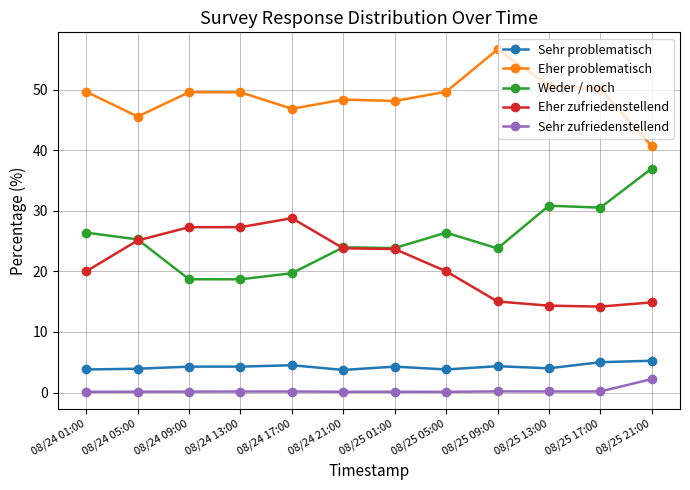

What is the difference between the second highest and minimum values in the Eher zufriedenstellend series?

13.1